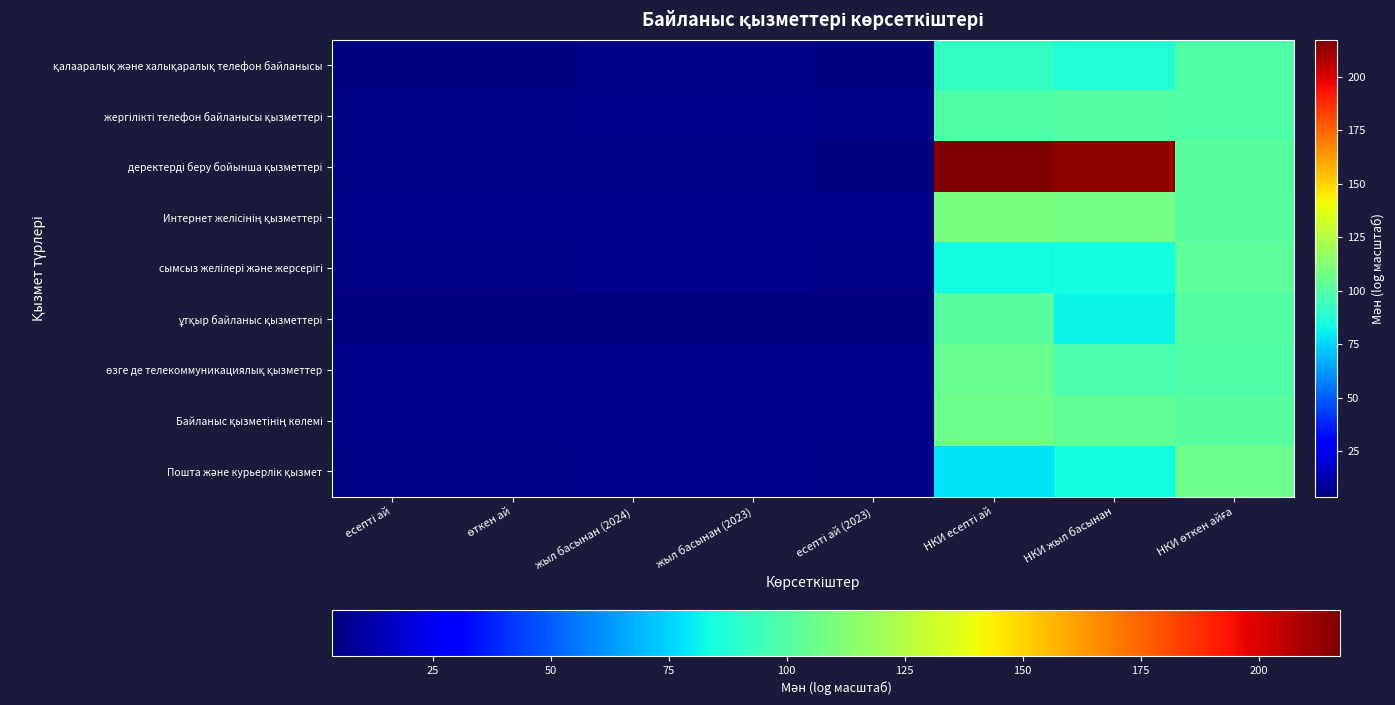

Which category has the lowest value across all series?

есепті ай